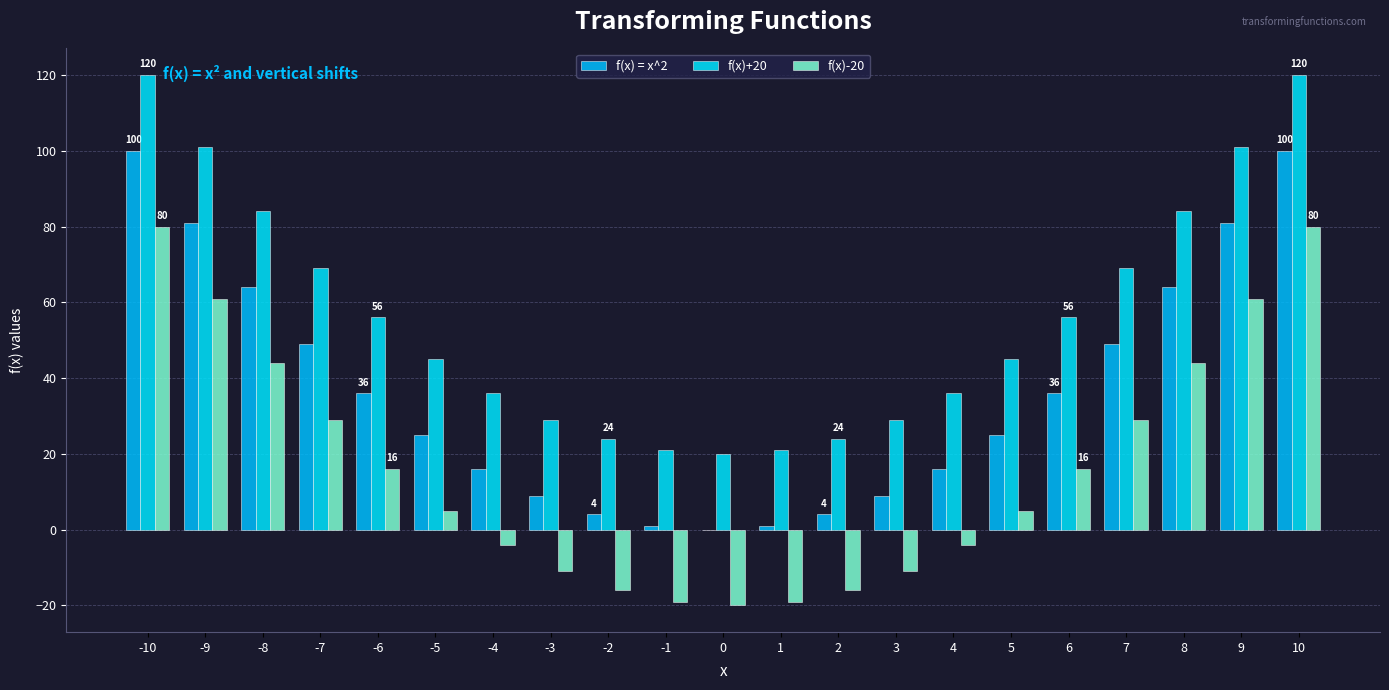

What is the value of the f(x)+20 bar at the 16th from the left?

45